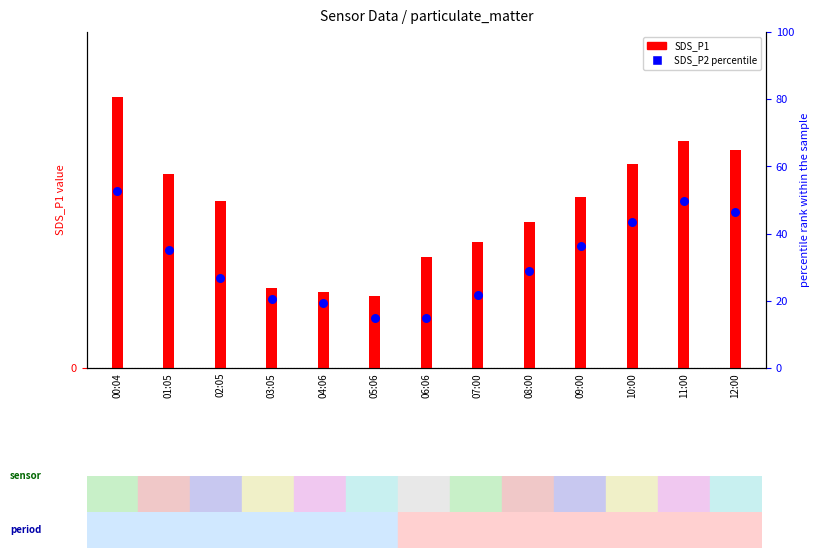

Is the value of SDS_P1 at 01:05 greater than the value of SDS_P2 percentile at 11:00?

No